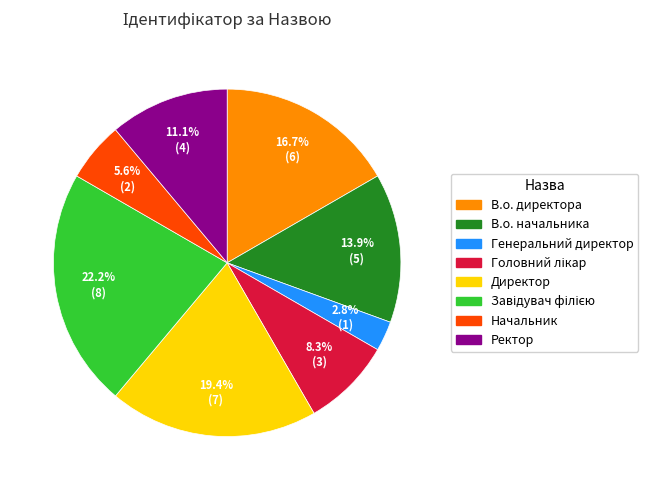

Which category has the smallest portion of the pie?

Генеральний директор